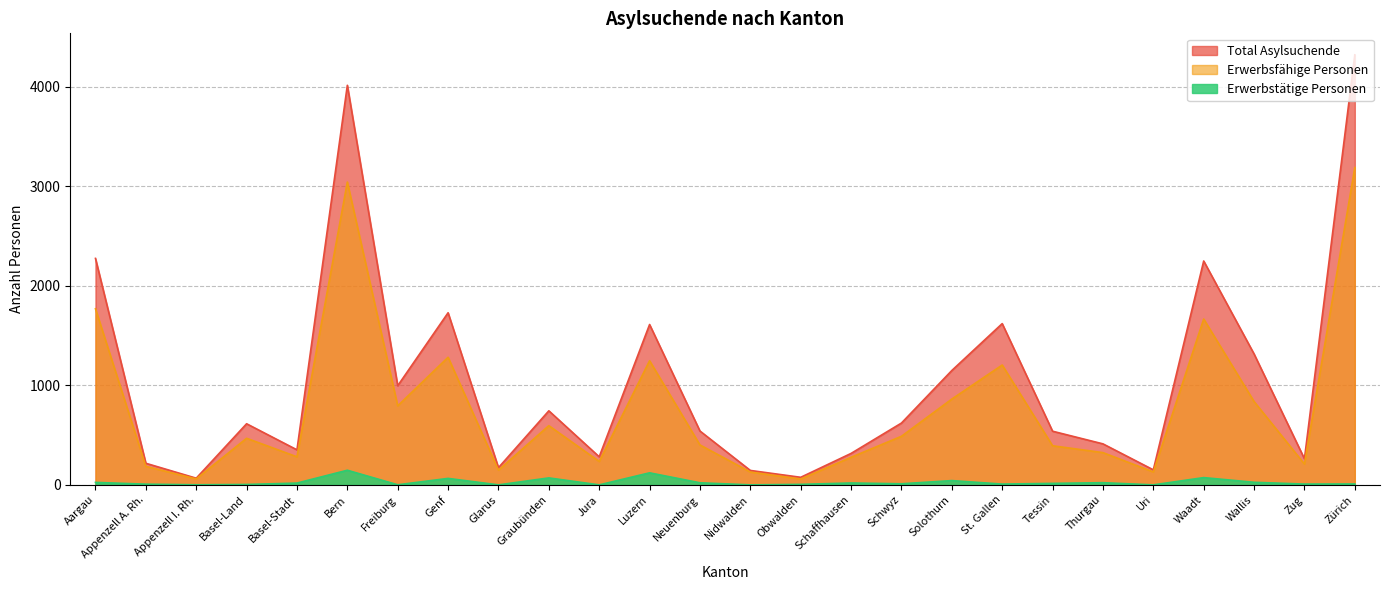

True or false: Total Asylsuchende and Erwerbsfähige Personen cross at least once.

False